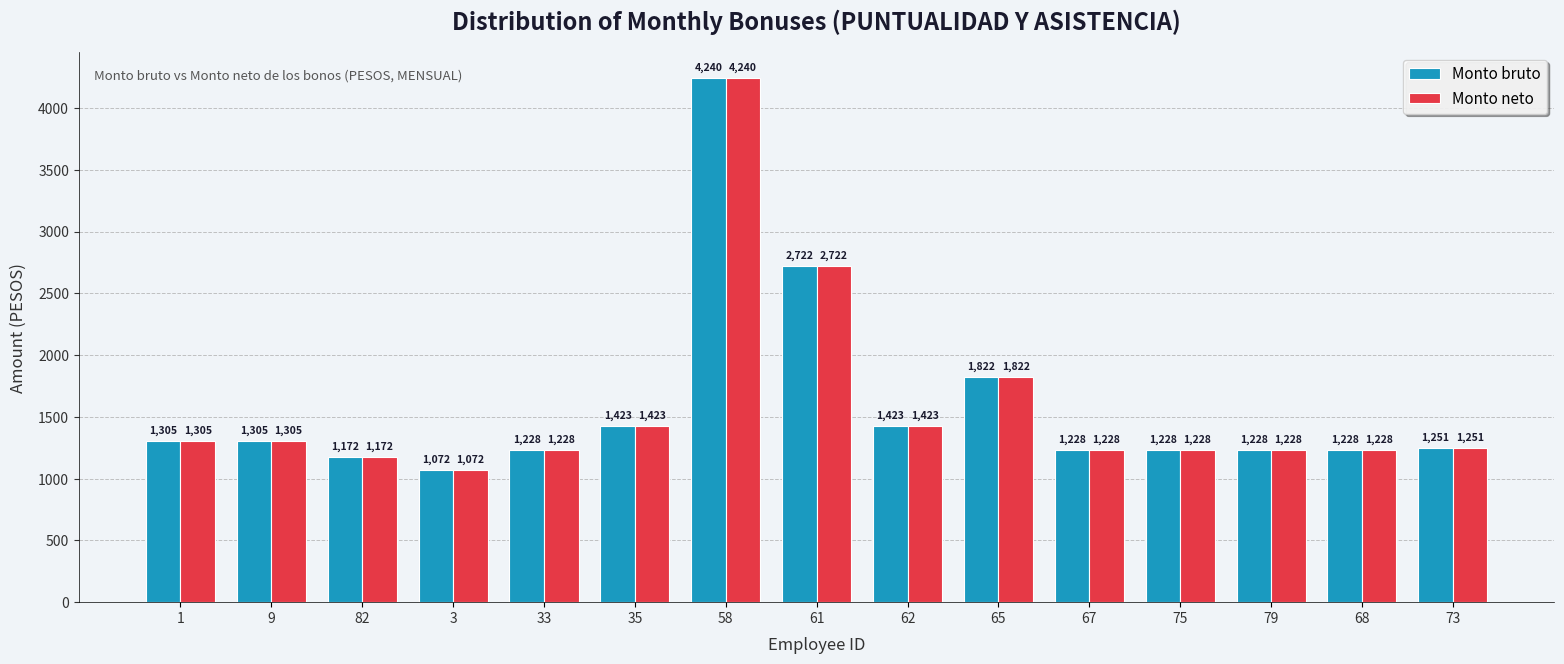

At which label does Monto neto first exceed 1250?

1